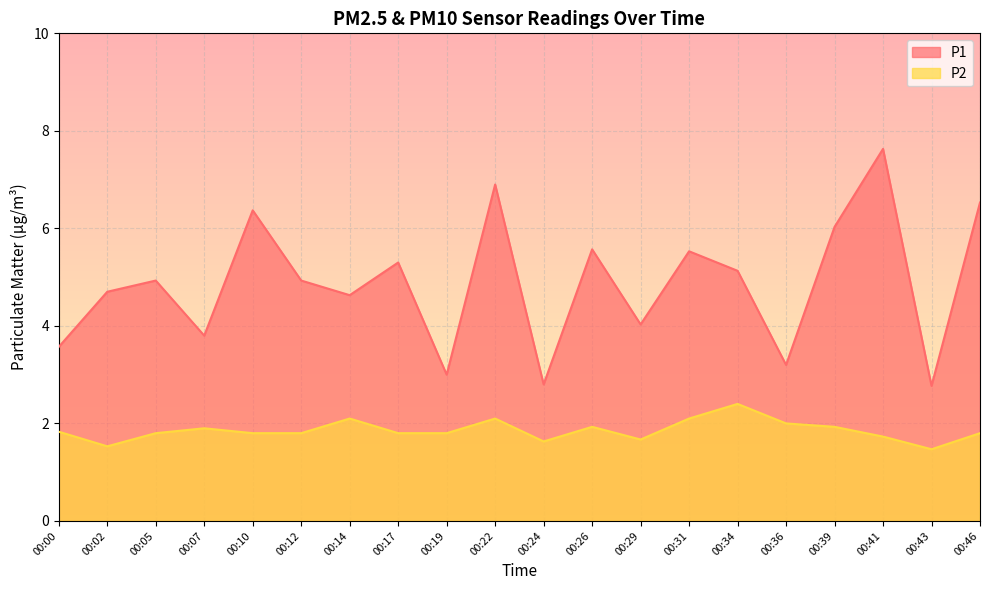

What is the minimum value shown in the chart?

1.5